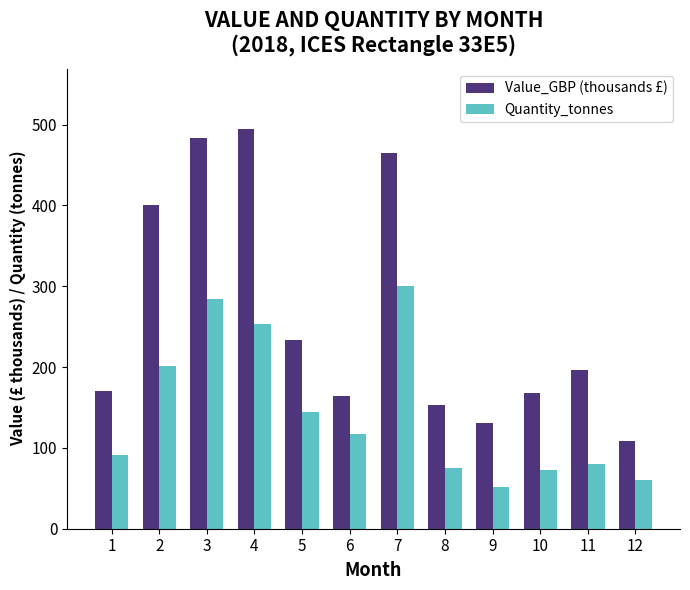

At which label does Value_GBP (thousands £) first exceed 196?

2